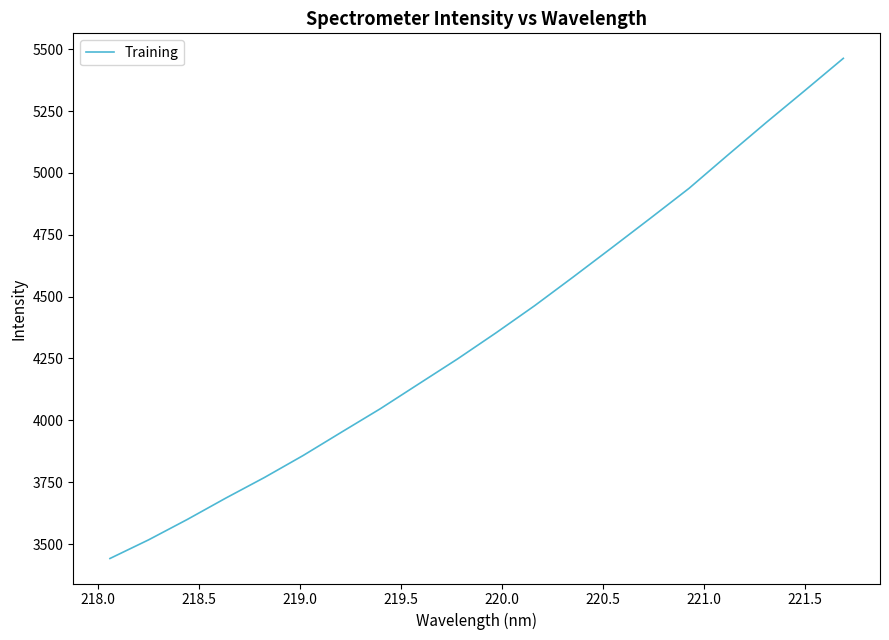

What is the difference between the maximum and minimum values?

2021.9